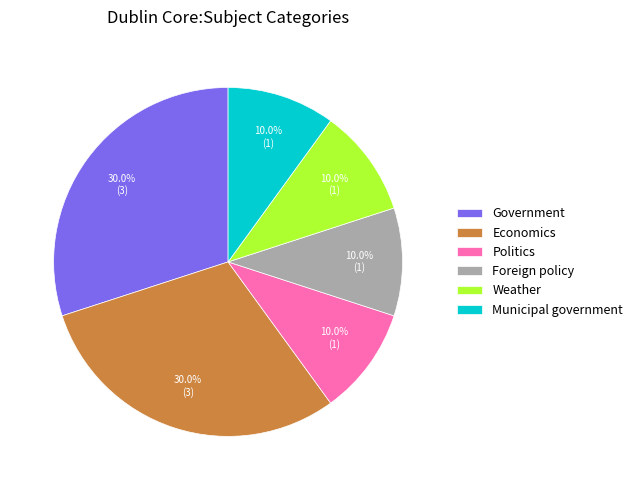

Is it true that Weather is 1% of the pie?

False